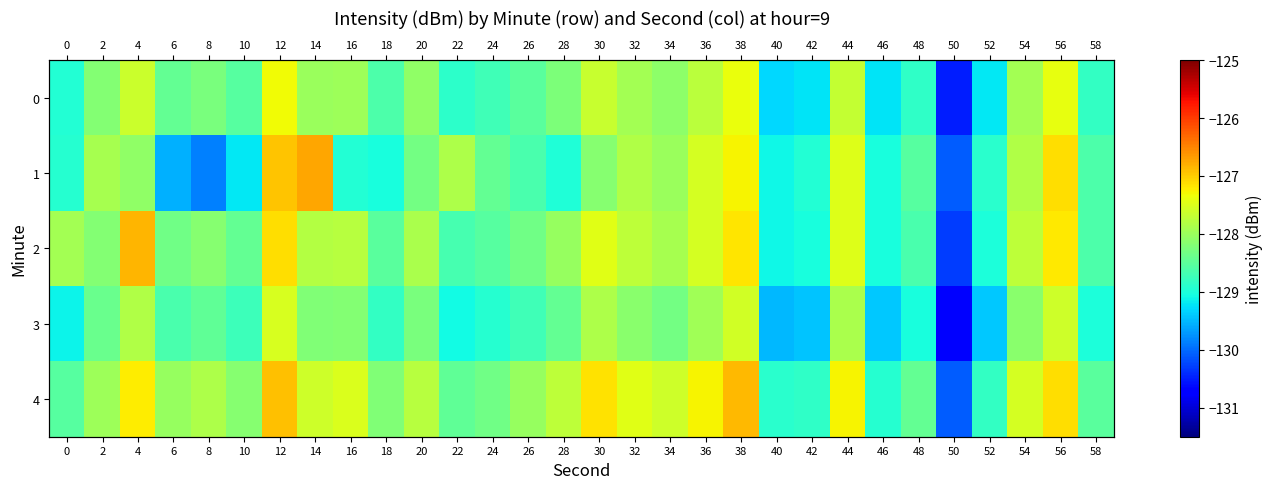

At which label does 0 first exceed -128?

4